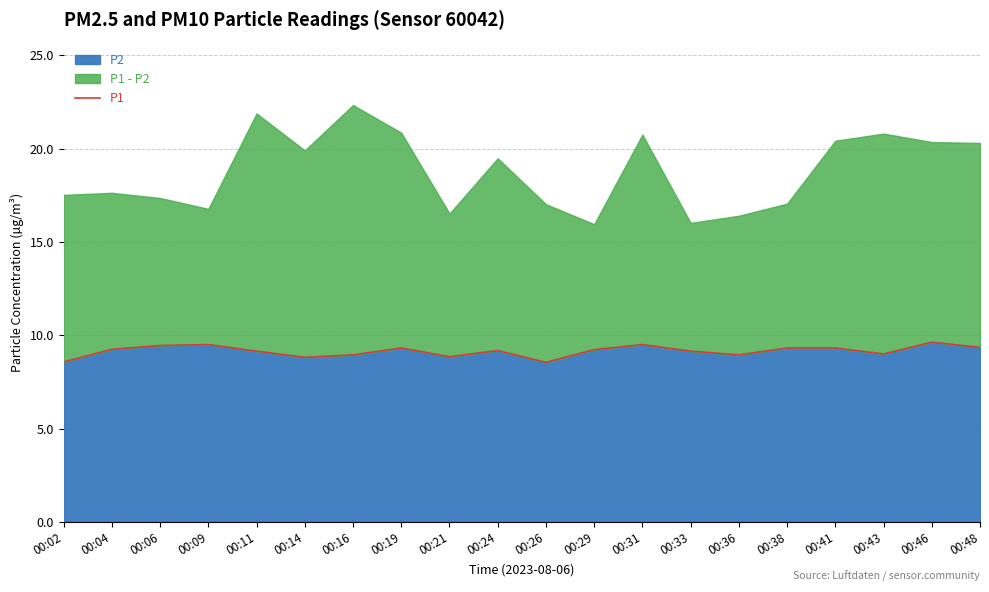

What is the sum of the values at 00:41 and 00:04?

18.6